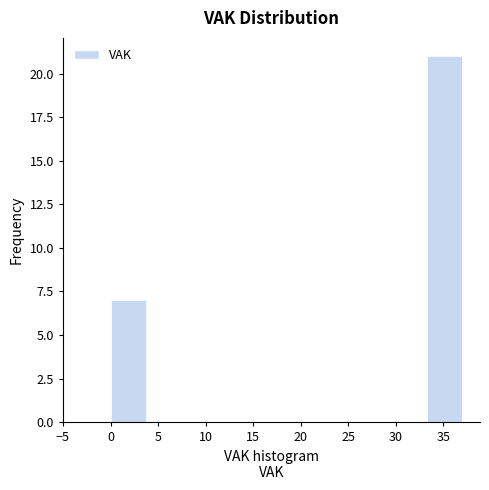

What is the height of the bar covering 33.3 to 37.0 on the x-axis? Neither the bar edges nor the heights are printed on the chart, so give them approximately, as read against the axes.

21